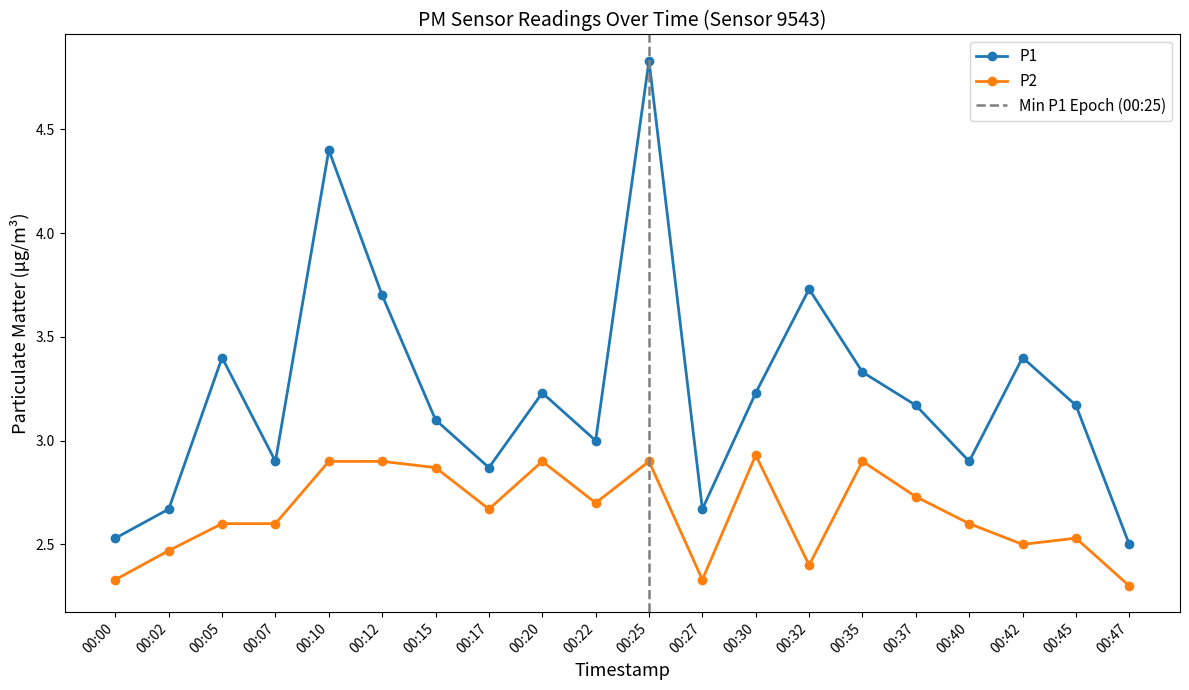

What are all the series names shown in the legend?

P1, P2